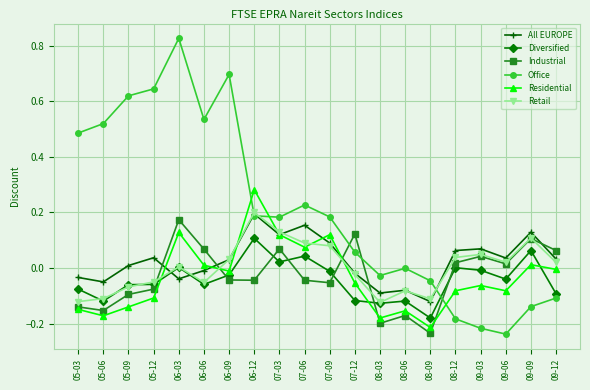

Which series has the widest spread of values?

Office